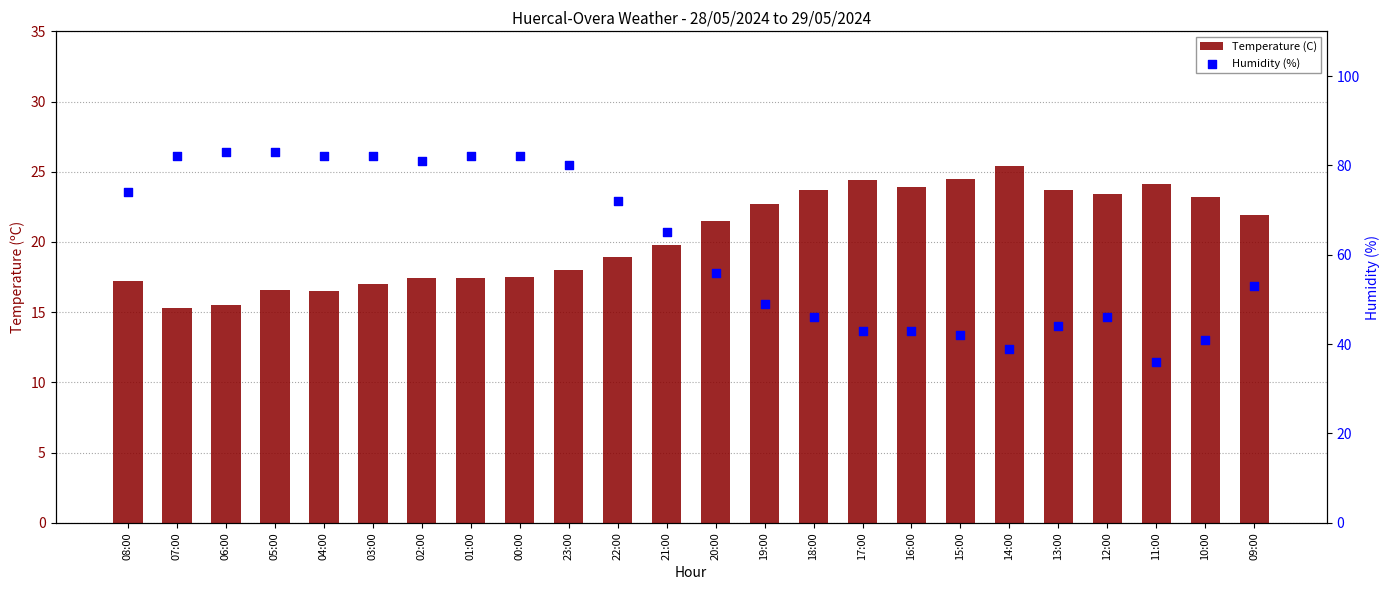

What are all the series names shown in the legend?

Temperature (C), Humidity (%)